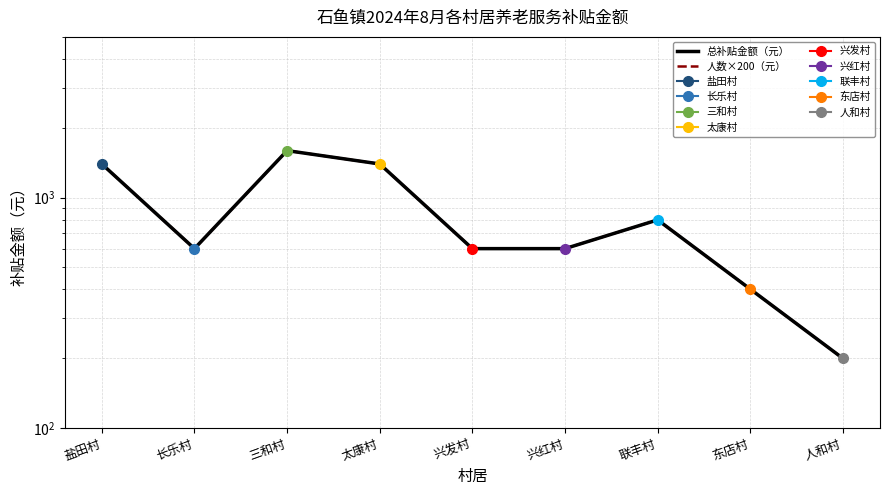

Rank the series by their maximum value, from lowest to highest.

总补贴金额（元）, 人数×200（元）